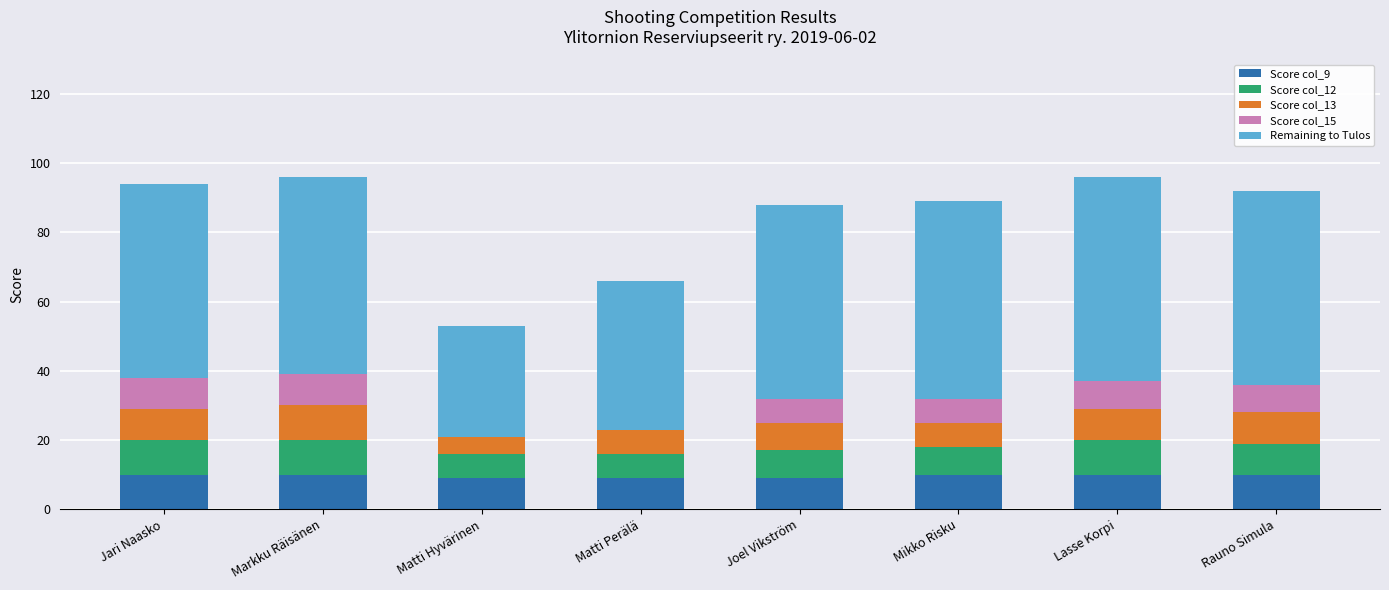

The value of Score col_9 at Matti Hyvärinen is 9. True or false?

True